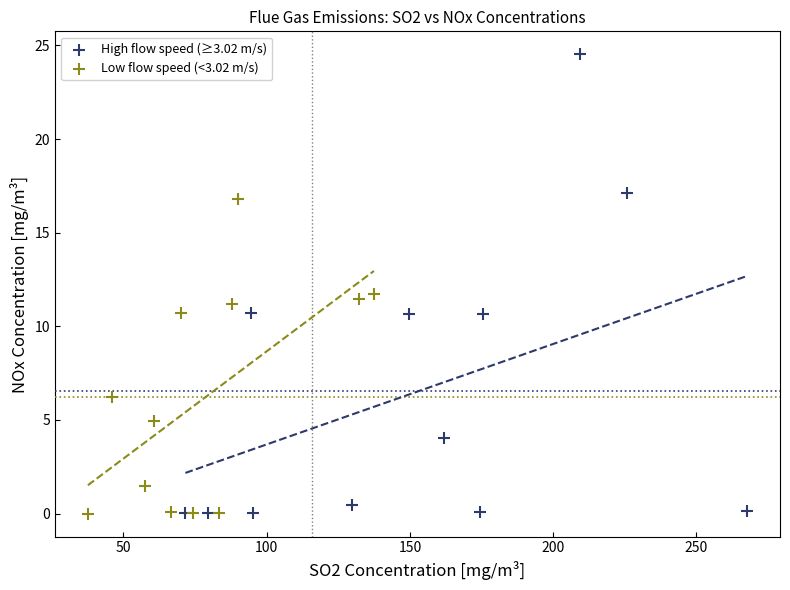

What are all the series names shown in the legend?

High flow speed (≥3.02 m/s), Low flow speed (<3.02 m/s)